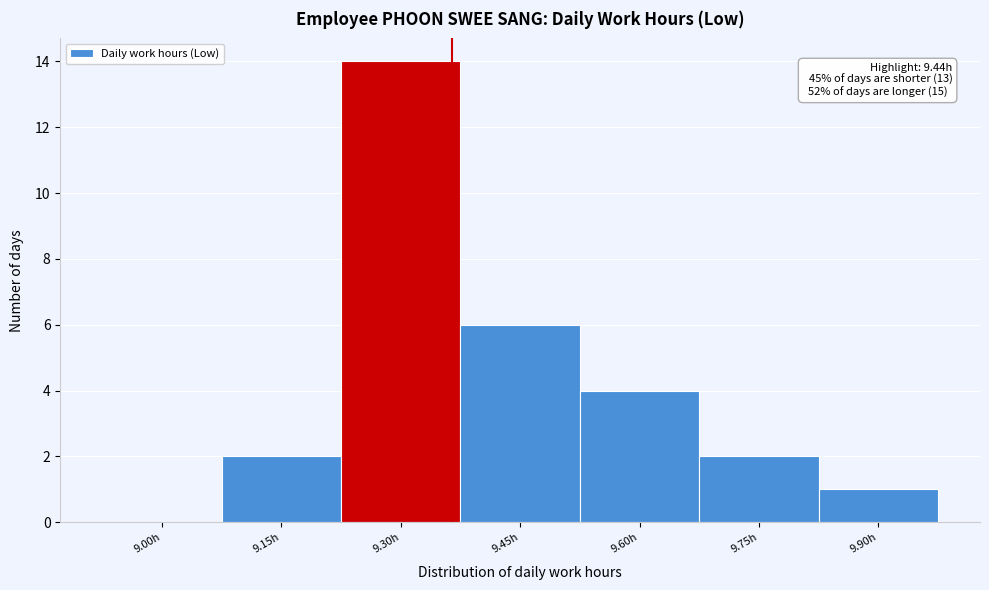

Reading left to right, list all the values displayed in this chart.

9.00h=0	9.15h=2	9.30h=14	9.45h=6	9.60h=4	9.75h=2	9.90h=1